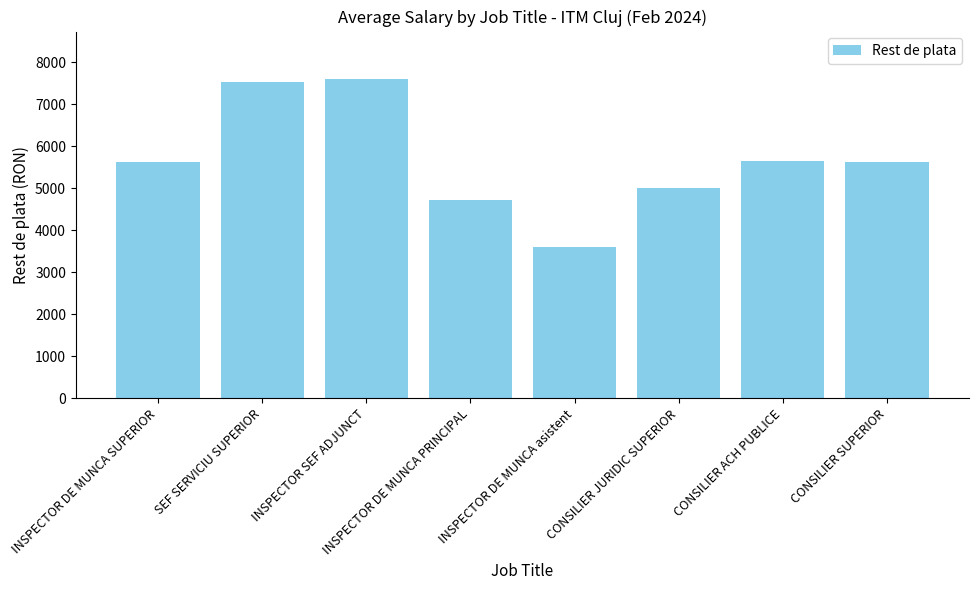

True or false: the data shows 7590 at INSPECTOR SEF ADJUNCT.

True